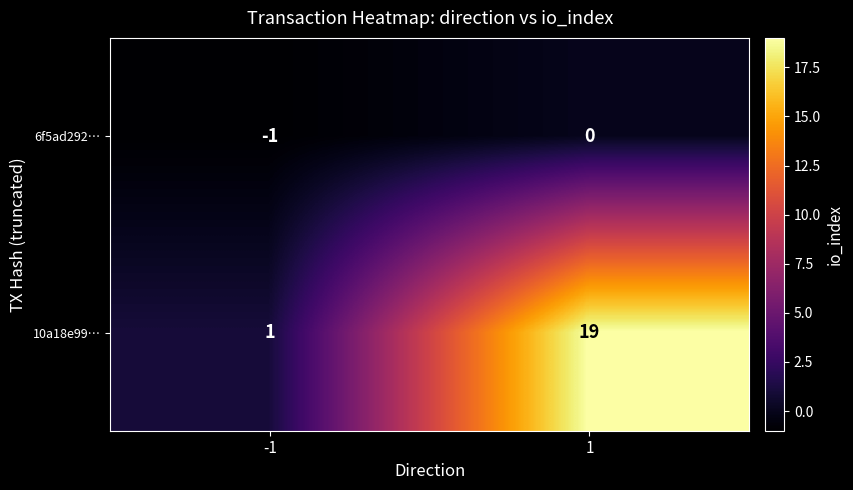

What is the sum of all 10a18e99… values?

20